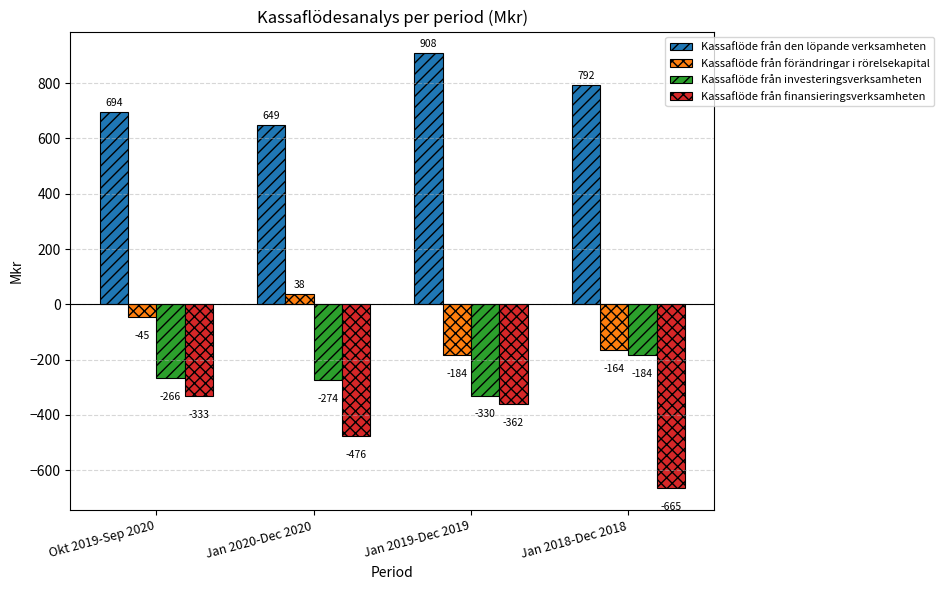

Reading right to left, transcribe all the data shown in this chart.

Kassaflöde från den löpande verksamheten: Jan 2018-Dec 2018=792	Jan 2019-Dec 2019=908	Jan 2020-Dec 2020=649	Okt 2019-Sep 2020=694
Kassaflöde från förändringar i rörelsekapital: Jan 2018-Dec 2018=-164	Jan 2019-Dec 2019=-184	Jan 2020-Dec 2020=38	Okt 2019-Sep 2020=-45
Kassaflöde från investeringsverksamheten: Jan 2018-Dec 2018=-184	Jan 2019-Dec 2019=-330	Jan 2020-Dec 2020=-274	Okt 2019-Sep 2020=-266
Kassaflöde från finansieringsverksamheten: Jan 2018-Dec 2018=-665	Jan 2019-Dec 2019=-362	Jan 2020-Dec 2020=-476	Okt 2019-Sep 2020=-333